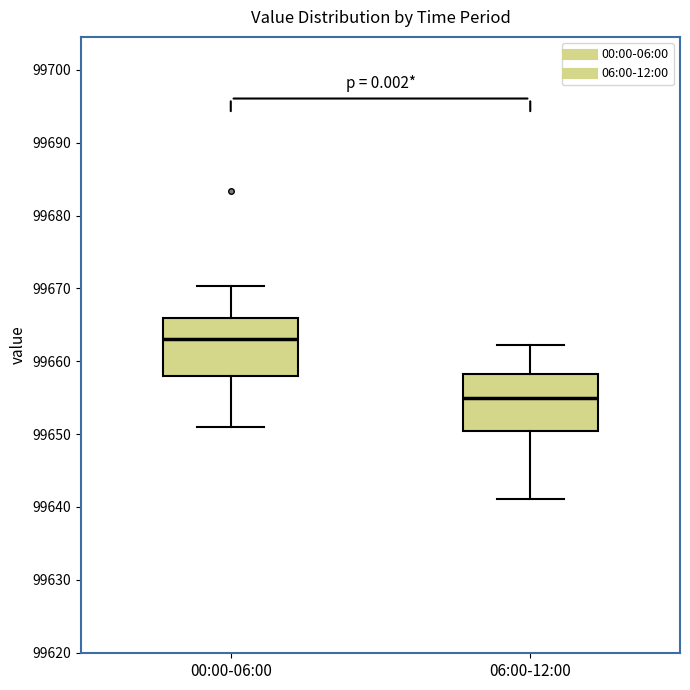

Where is the lower edge of the box for 06:00-12:00 on the y-axis? The values are not printed on the chart, so give them approximately, as read against the axis.

99650